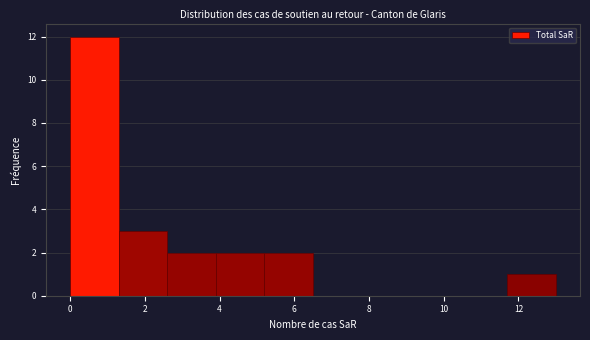

Reading left to right, list every bar in this chart as the range it spans on the x-axis followed by its height. Neither the bar edges nor the heights are printed on the chart, so give them approximately, as read against the axes.

0.0 to 1.3: 12
1.3 to 2.6: 3
2.6 to 3.9: 2
3.9 to 5.2: 2
5.2 to 6.5: 2
6.5 to 7.8: 0
7.8 to 9.1: 0
9.1 to 10.4: 0
10.4 to 11.7: 0
11.7 to 13.0: 1